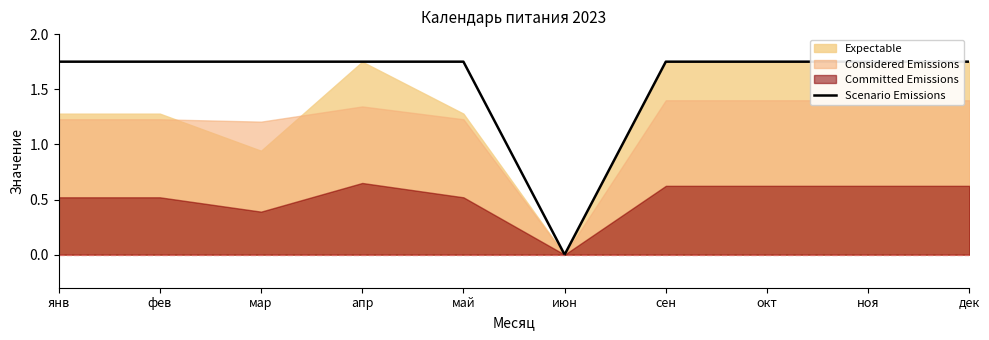

True or false: there are more than 0 points higher than both neighbors.

False